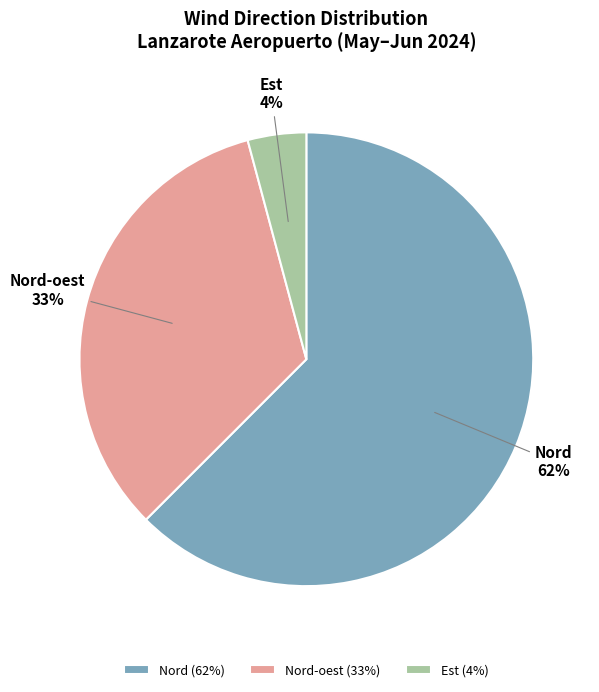

What percentage is the Nord-oest slice, to the nearest percent?

33%